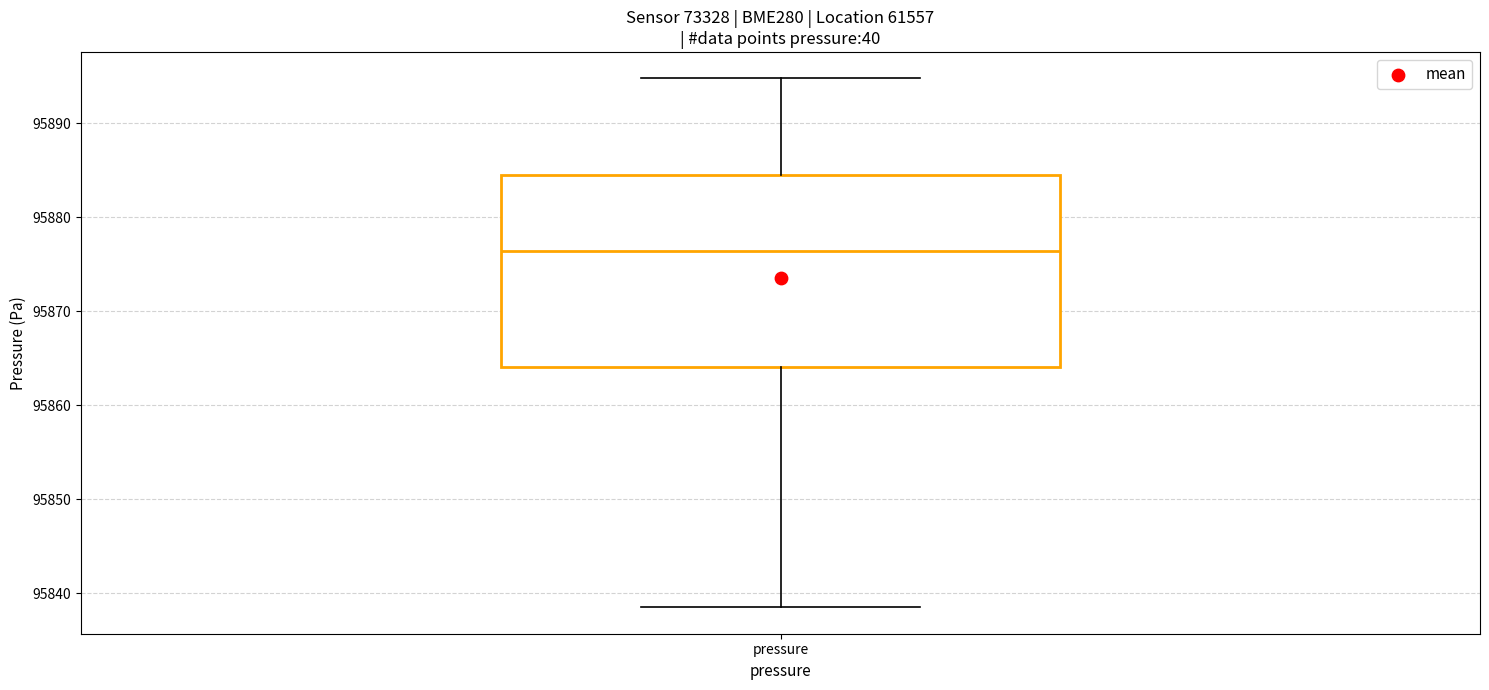

Transcribe this box plot: give where the median line is, the range the box spans, and where the two whiskers end, as read against the y-axis. The values are not printed on the chart, so give them approximately, as read against the axis.

median 95876, box 95864 to 95884, whiskers 95839 to 95895